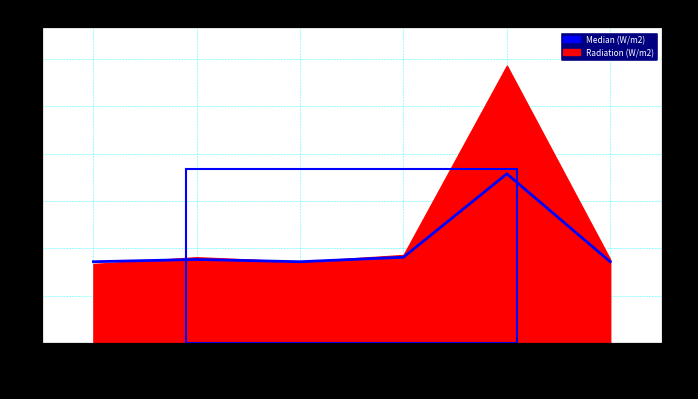

Which category has the lowest value across all series?

2013-03-08